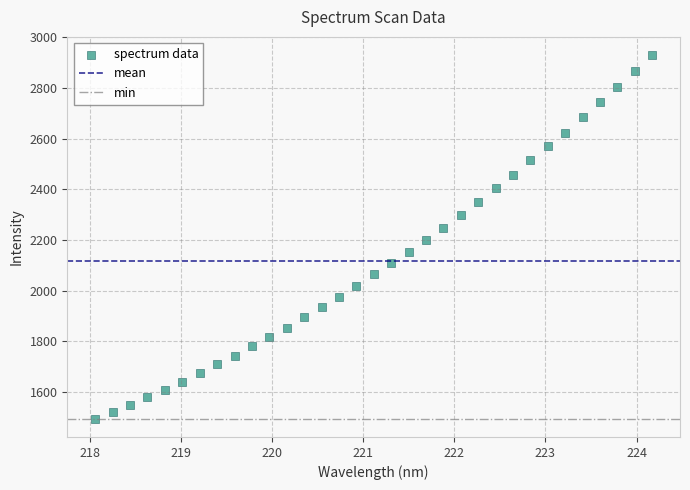

What is the range of Y values (max minus min)?

1435.5